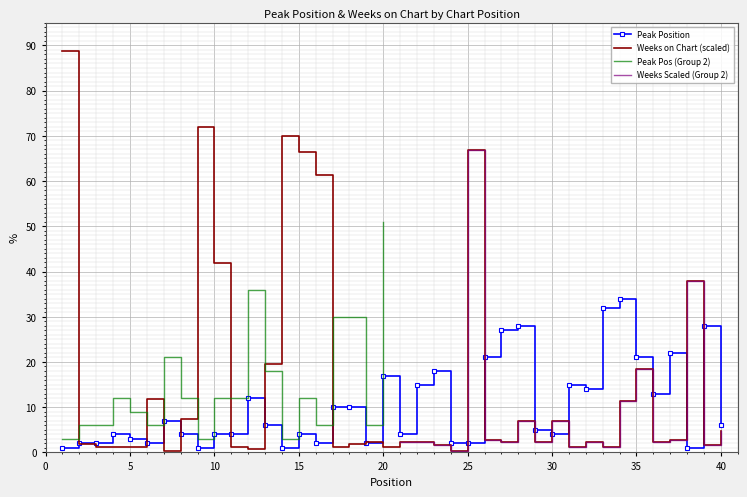

What is the difference between the maximum and minimum values in the Peak Position series?

33.0